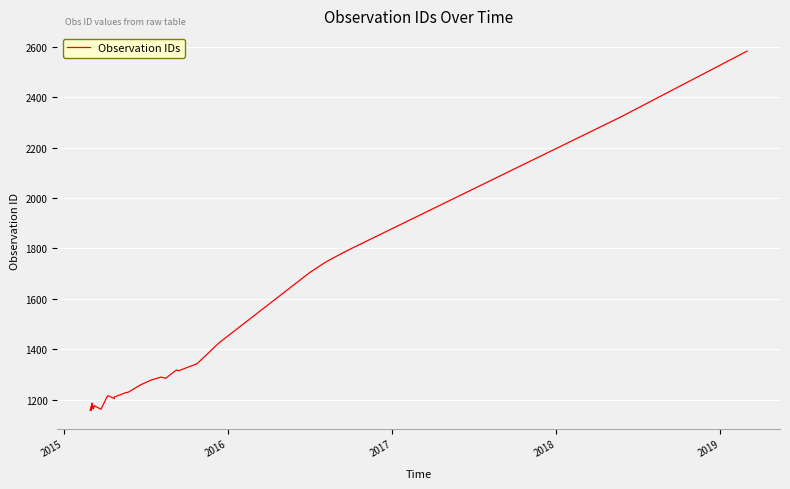

Does the chart display data point markers on the line(s)?

No